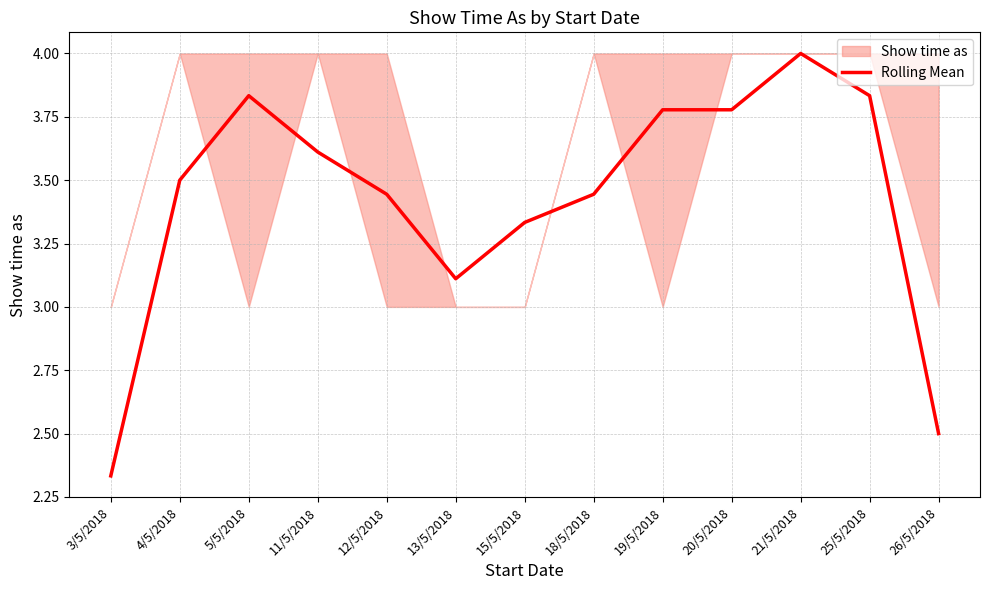

Which has a higher value, 12/5/2018 or 20/5/2018?

20/5/2018